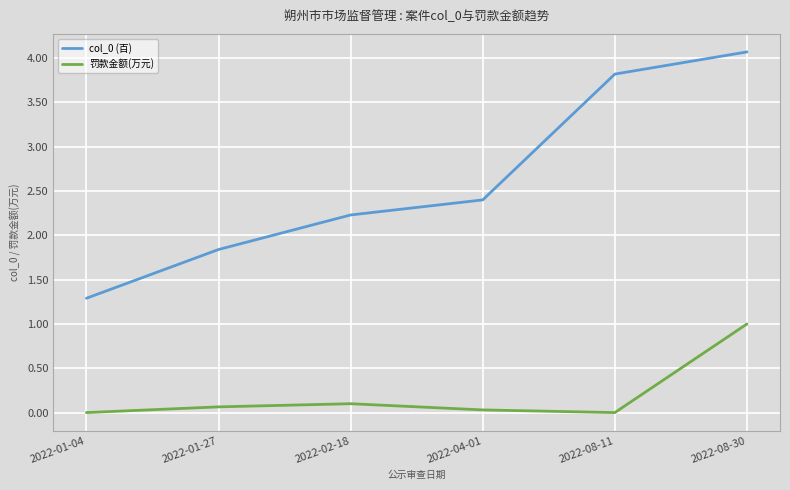

The 罚款金额(万元) series shows -0.4 at 2022-08-11. True or false?

False